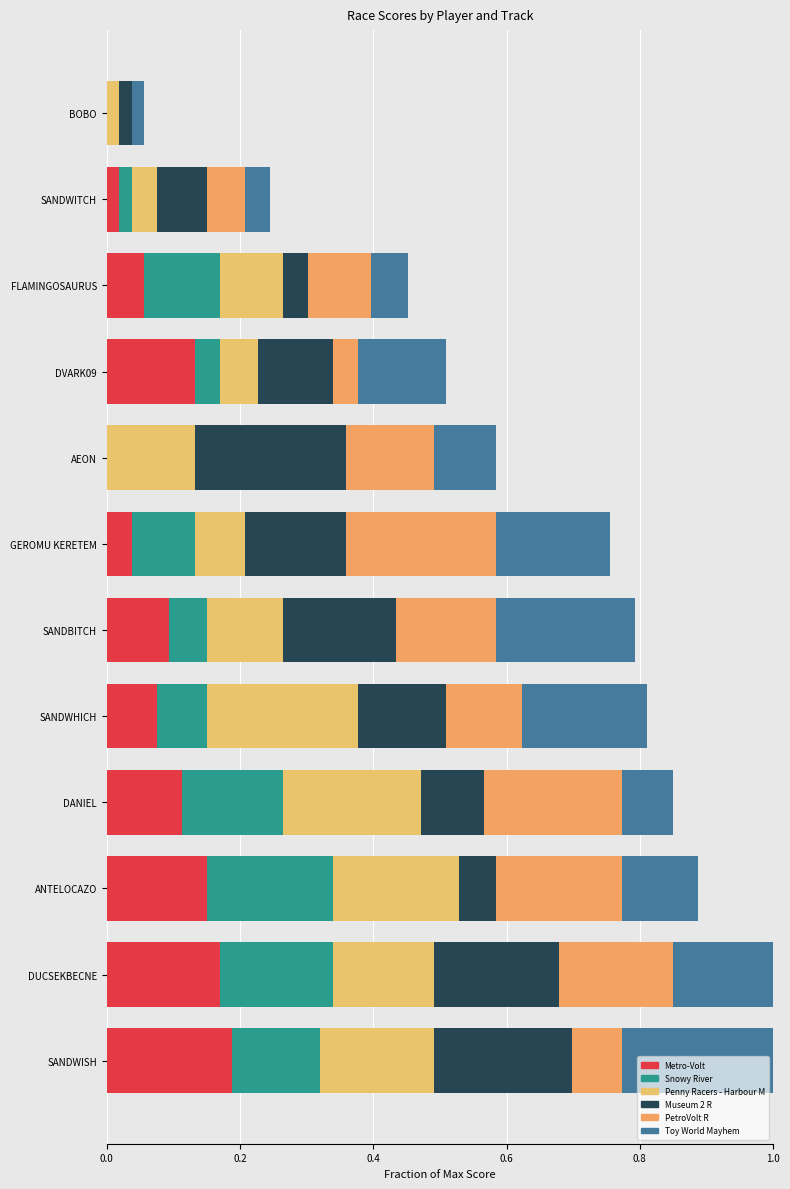

How many distinct data groups are displayed?

6